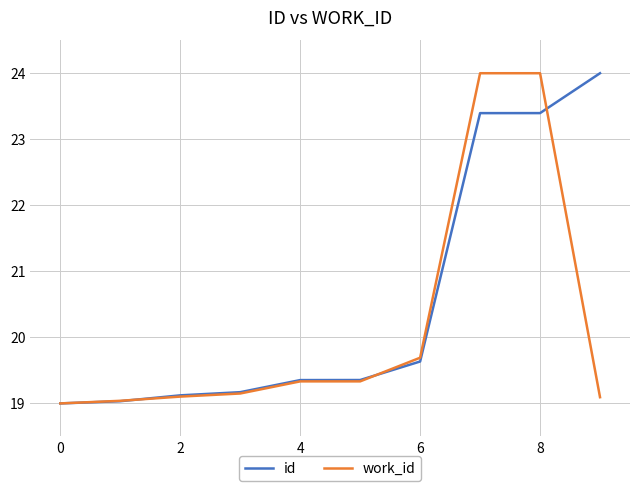

List the series in order of their overall mean, lowest first.

work_id, id